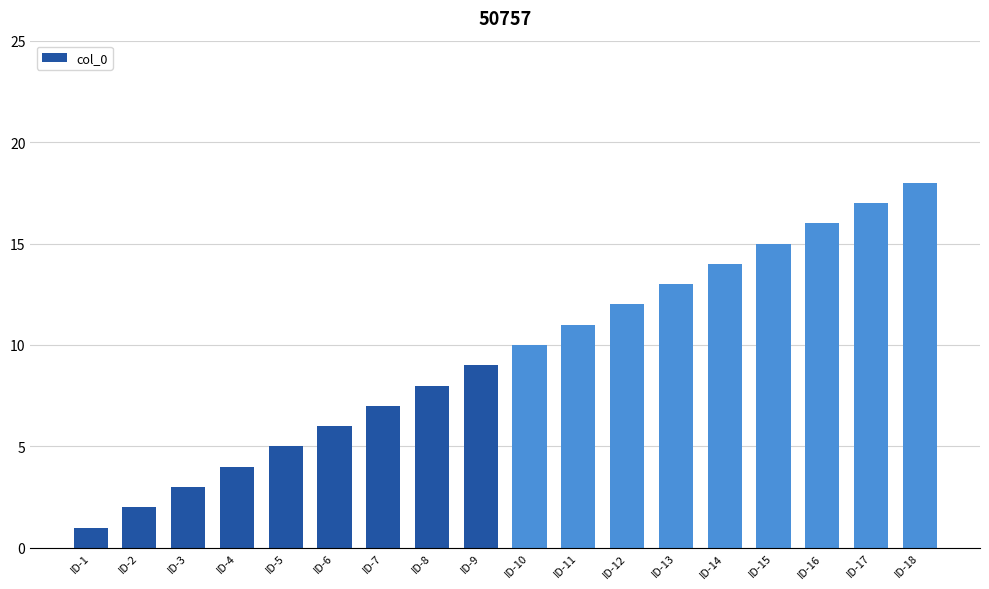

What is the difference between the values at ID-15 and ID-13?

2